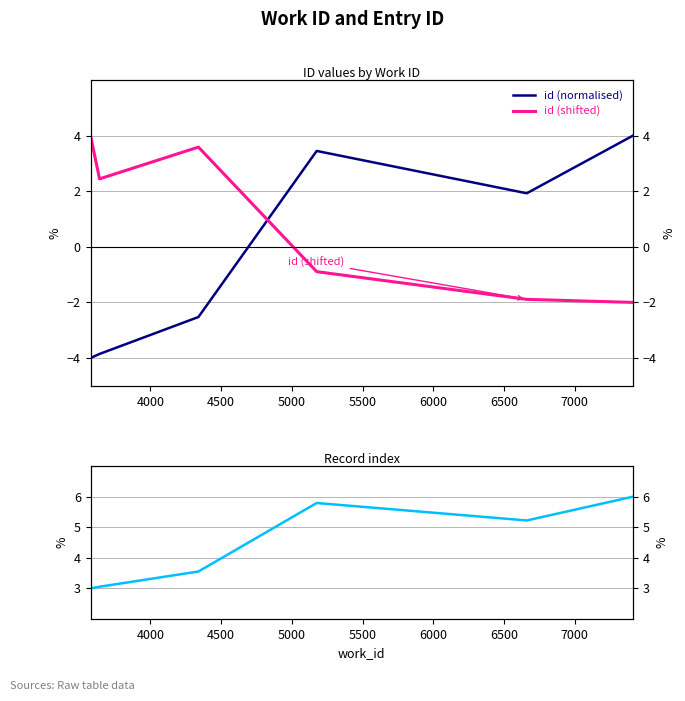

True or false: id (shifted) has more than 2 points higher than both neighbors.

False